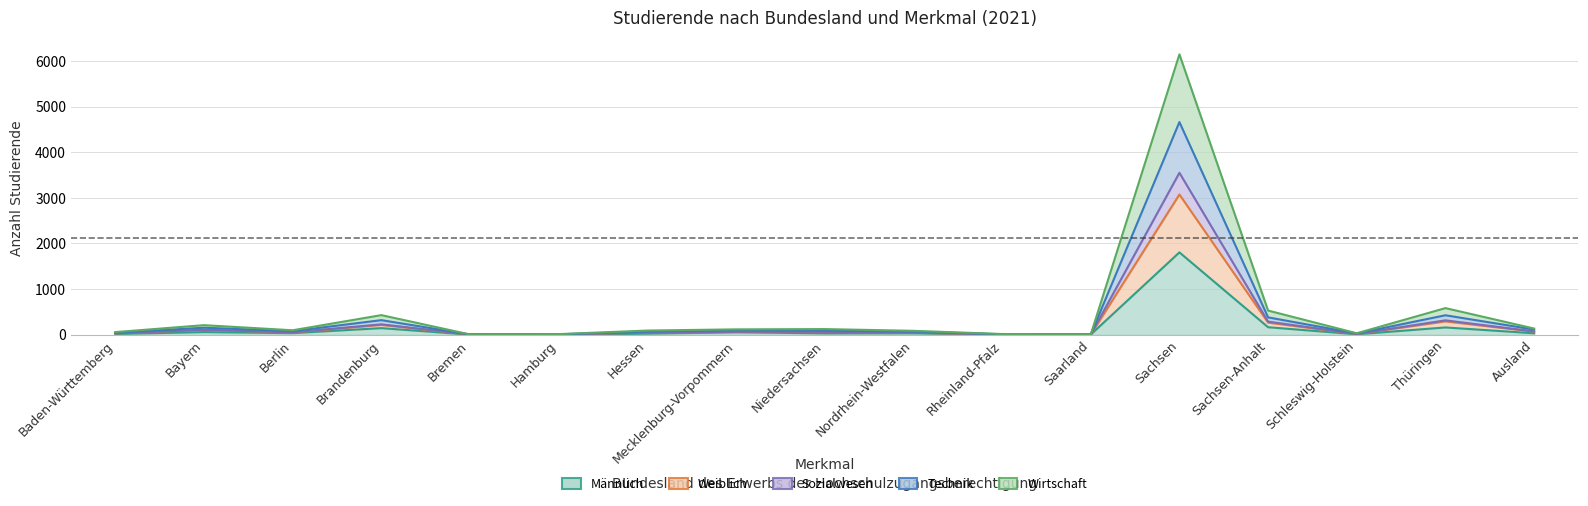

Reading left to right, extract all data points from this chart.

Männlich: 15	56	33	143	0	2	22	52	28	29	3	1	1804	163	8	158	30
Weiblich: 28	104	48	214	2	6	45	58	61	42	7	1	3073	264	15	291	67
Sozialwesen: 29	107	51	226	3	6	46	63	63	45	7	1	3549	286	15	314	70
Technik: 42	152	77	318	4	8	68	95	89	67	9	1	4661	379	26	425	111
Wirtschaft: 56	208	96	428	4	12	90	116	122	84	14	2	6146	528	30	582	134